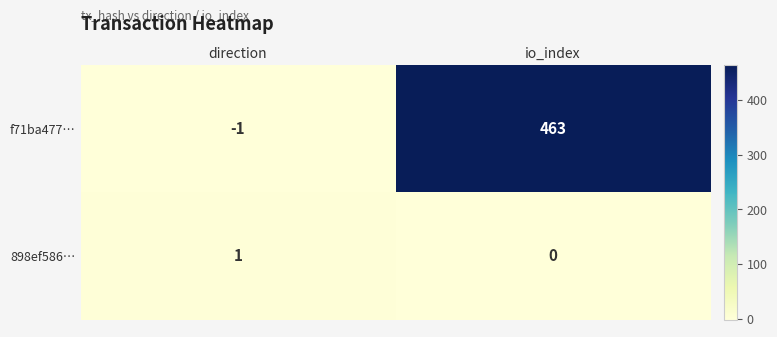

At which label is 898ef586… closest to 0?

io_index